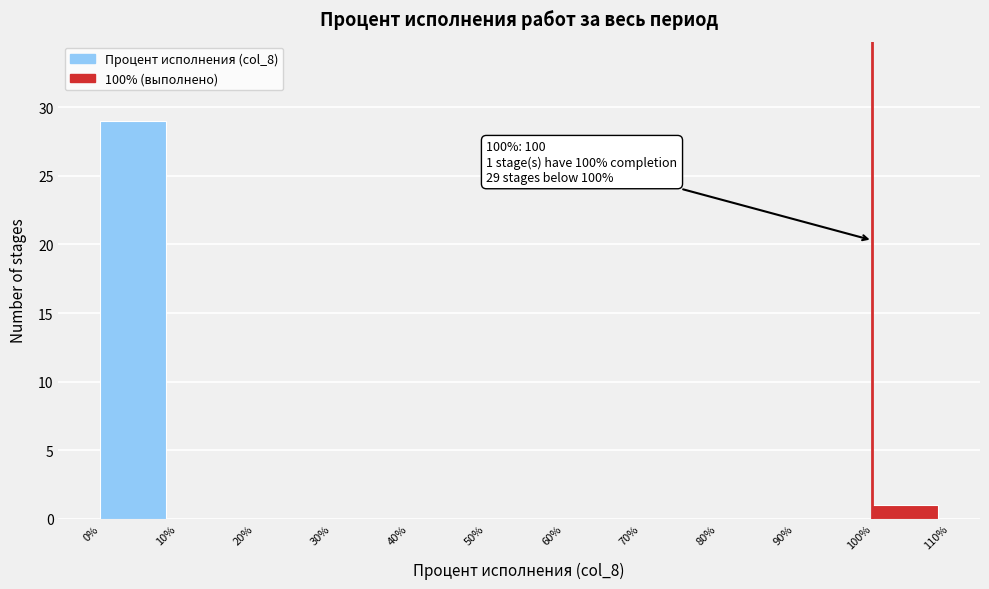

Over which range of the x-axis is the bar tallest?

0% to 10%